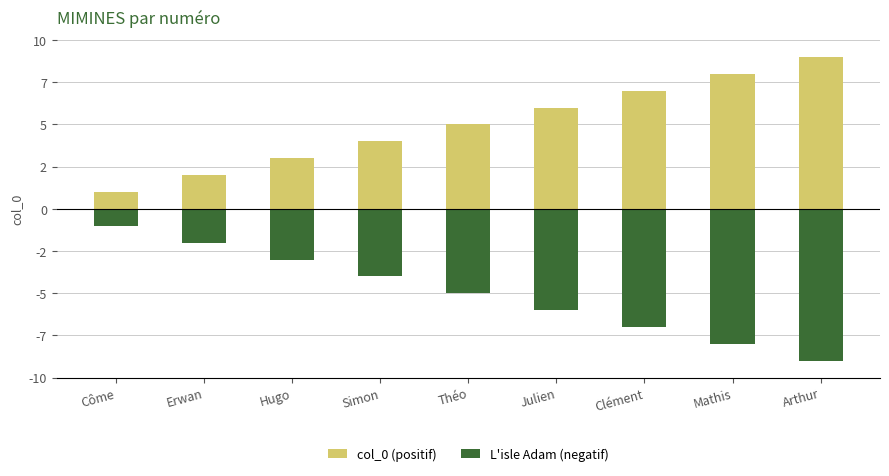

Reading left to right, list all the values displayed in this chart.

col_0 (positif): Côme=1	Erwan=2	Hugo=3	Simon=4	Théo=5	Julien=6	Clément=7	Mathis=8	Arthur=9
L'isle Adam (negatif): Côme=-1	Erwan=-2	Hugo=-3	Simon=-4	Théo=-5	Julien=-6	Clément=-7	Mathis=-8	Arthur=-9